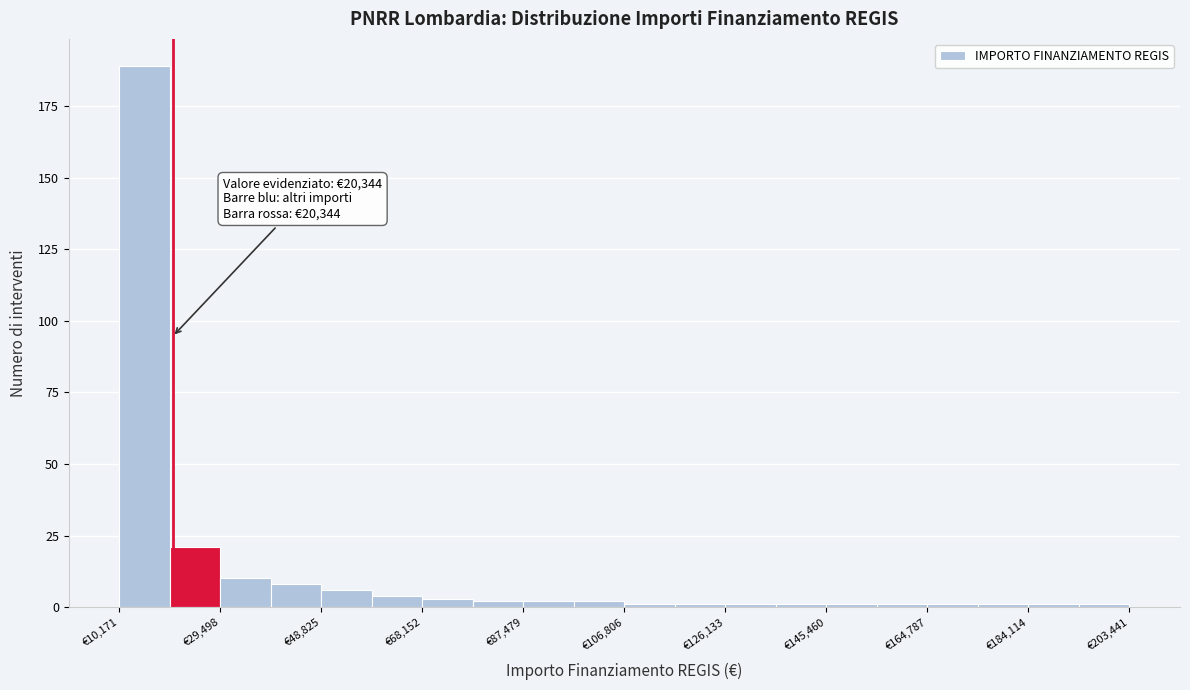

Which range on the x-axis has the tallest bar?

10000 to 20000